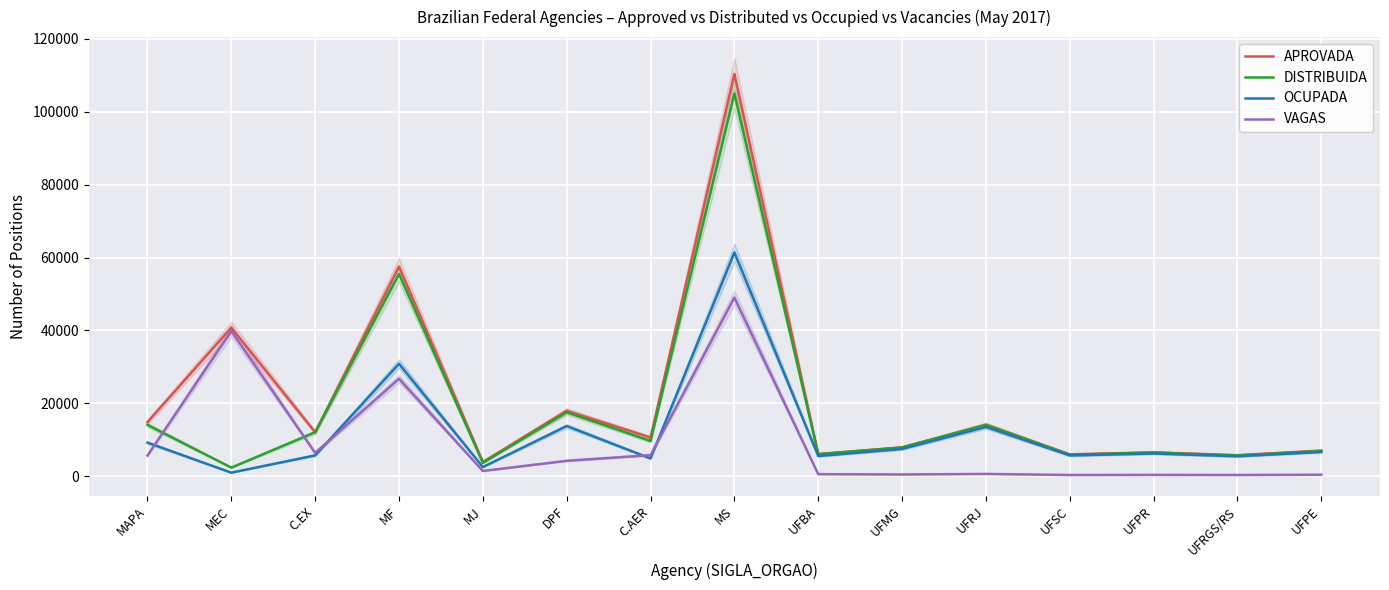

What is the spread (max minus min) of values at UFRJ?

13483